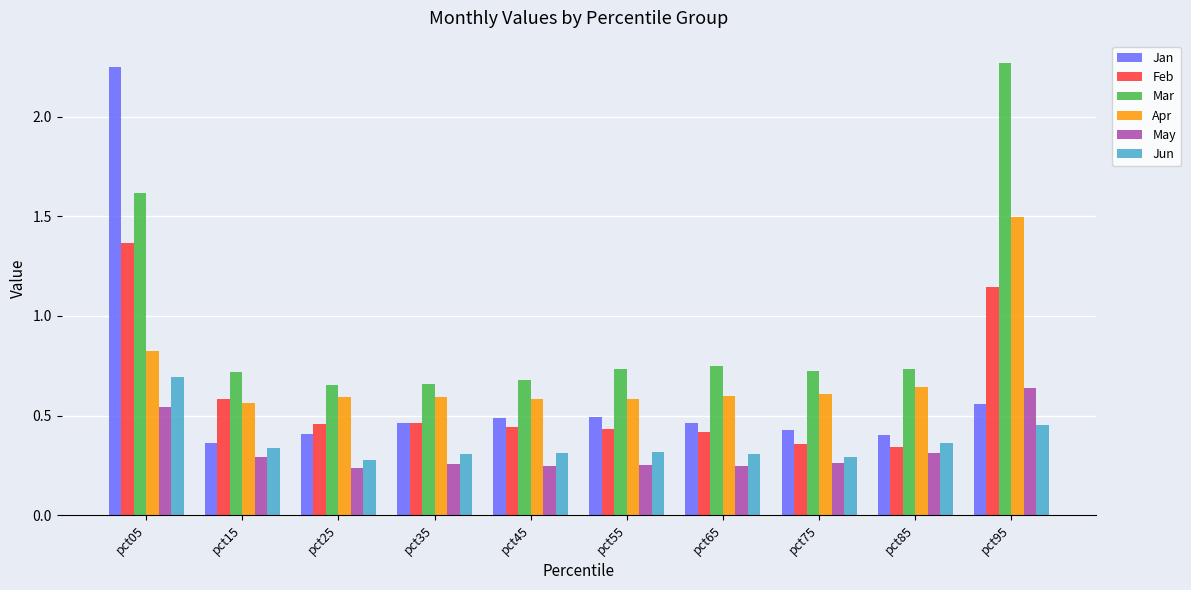

What is the total value across all series at pct35?

2.7